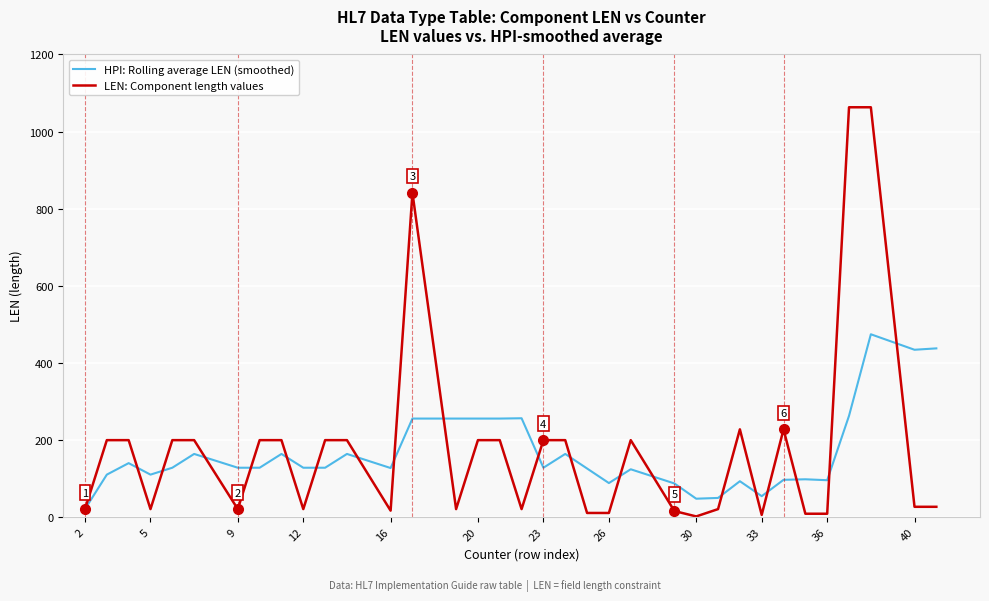

Rank the series by their average value, from lowest to highest.

HPI: Rolling average LEN (smoothed), LEN: Component length values